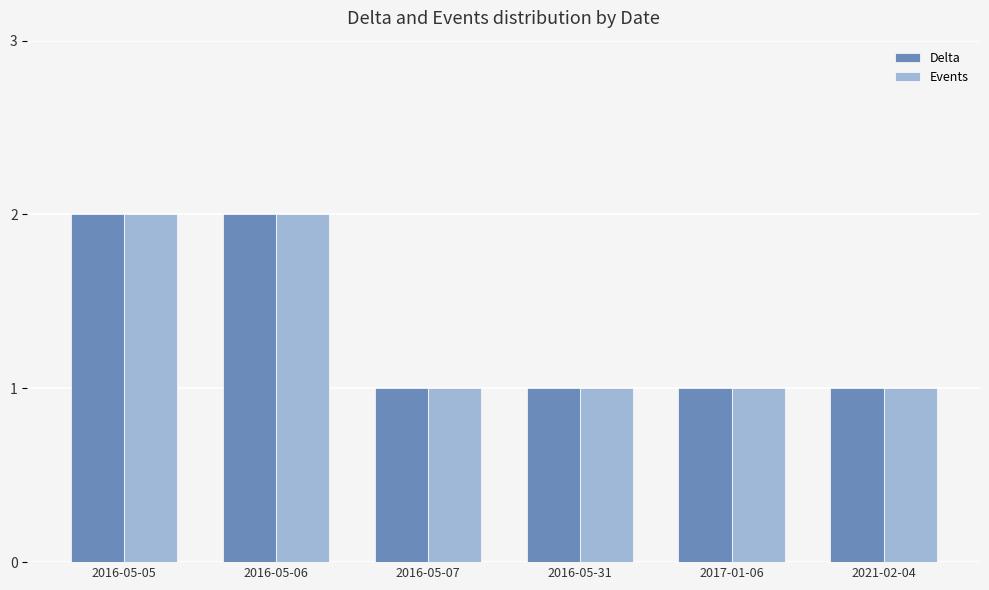

How many data points does each series have?

6